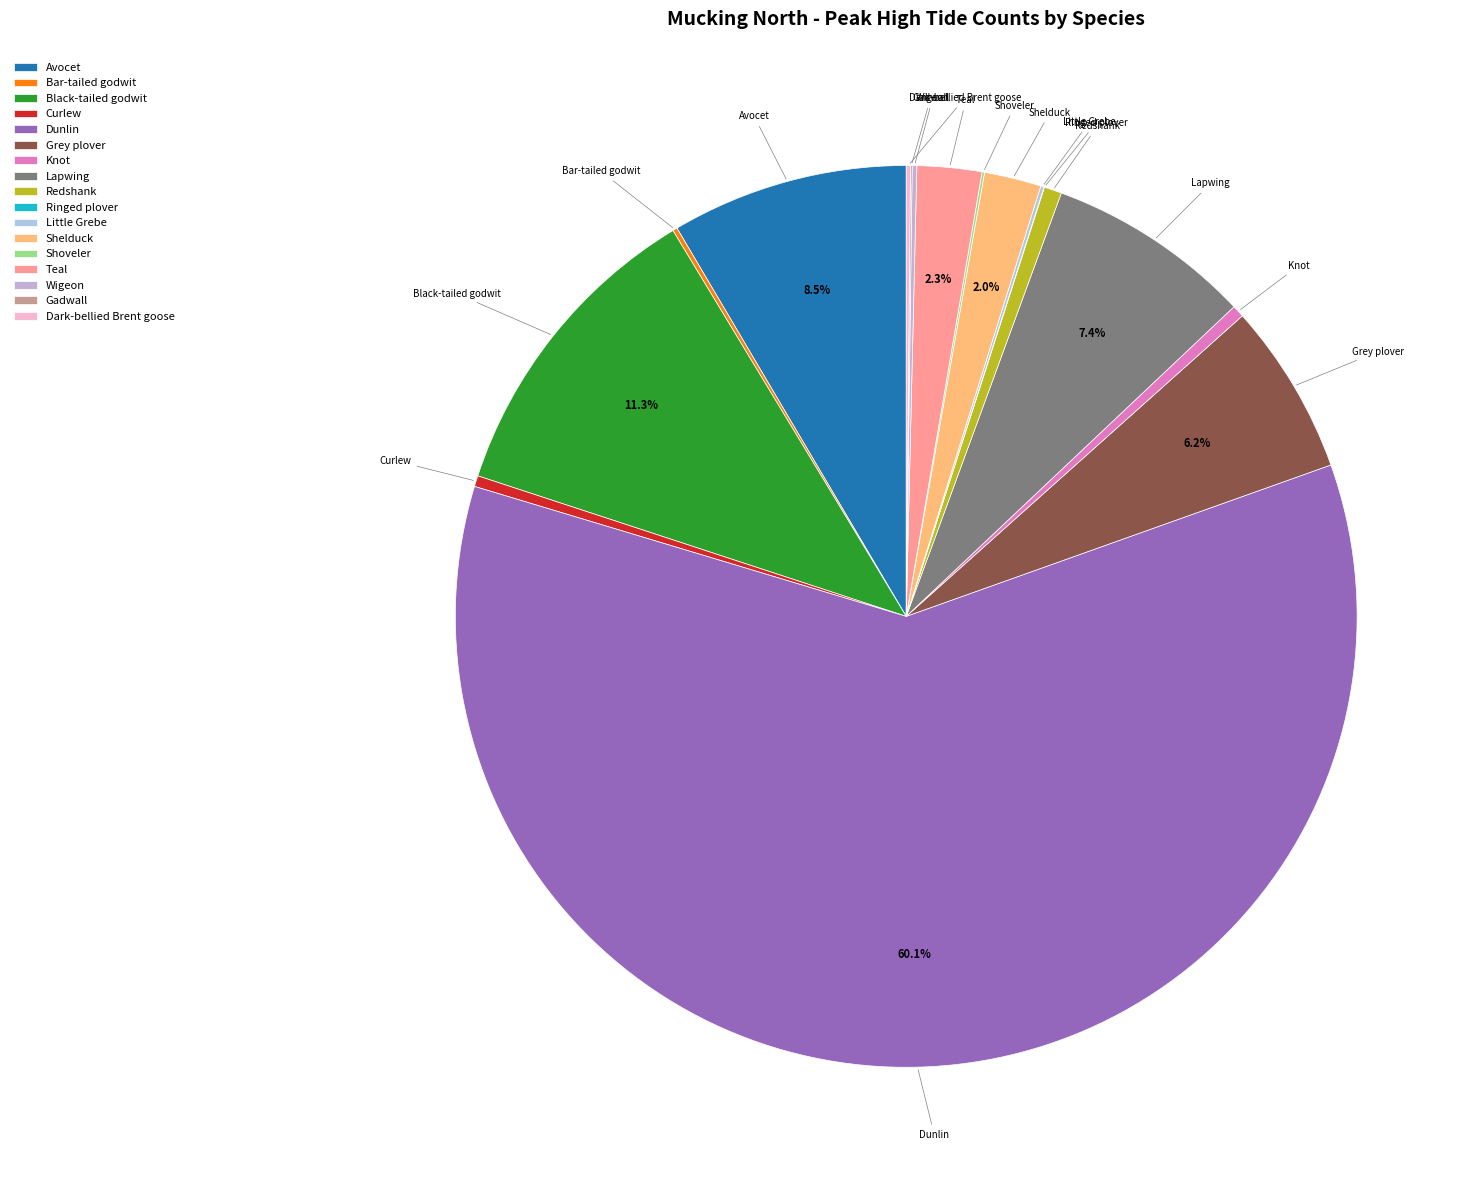

Which category accounts for the majority?

Dunlin